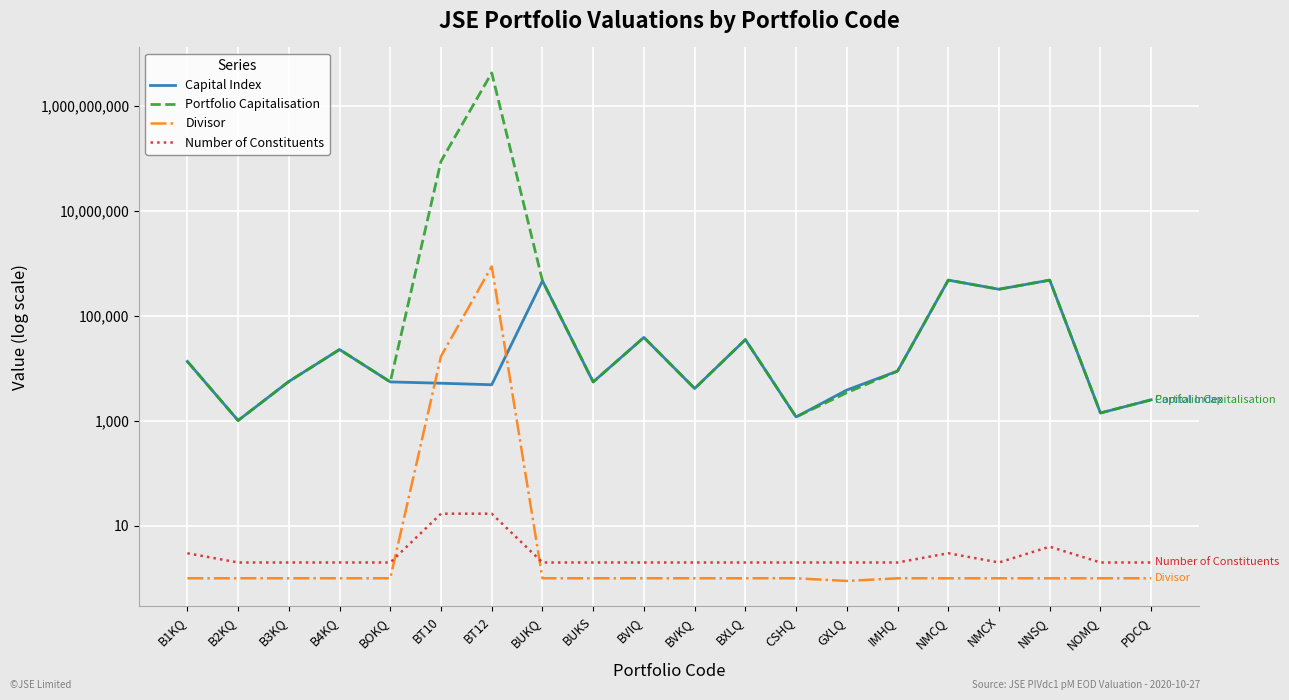

What is the difference between the maximum and second lowest values in the Capital Index series?

476981.3